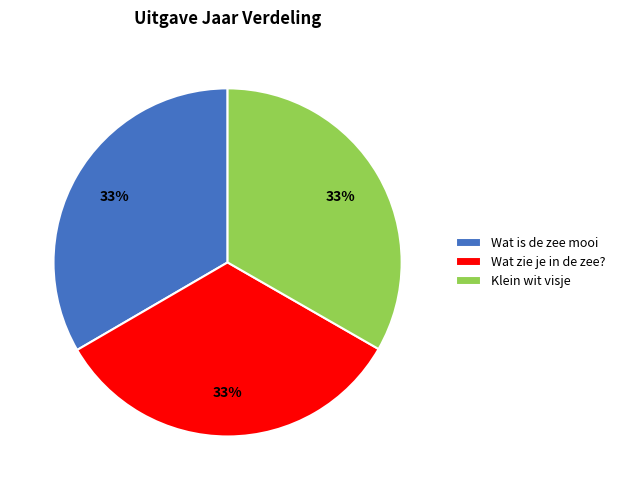

Is there any slice that represents more than half of the pie?

No